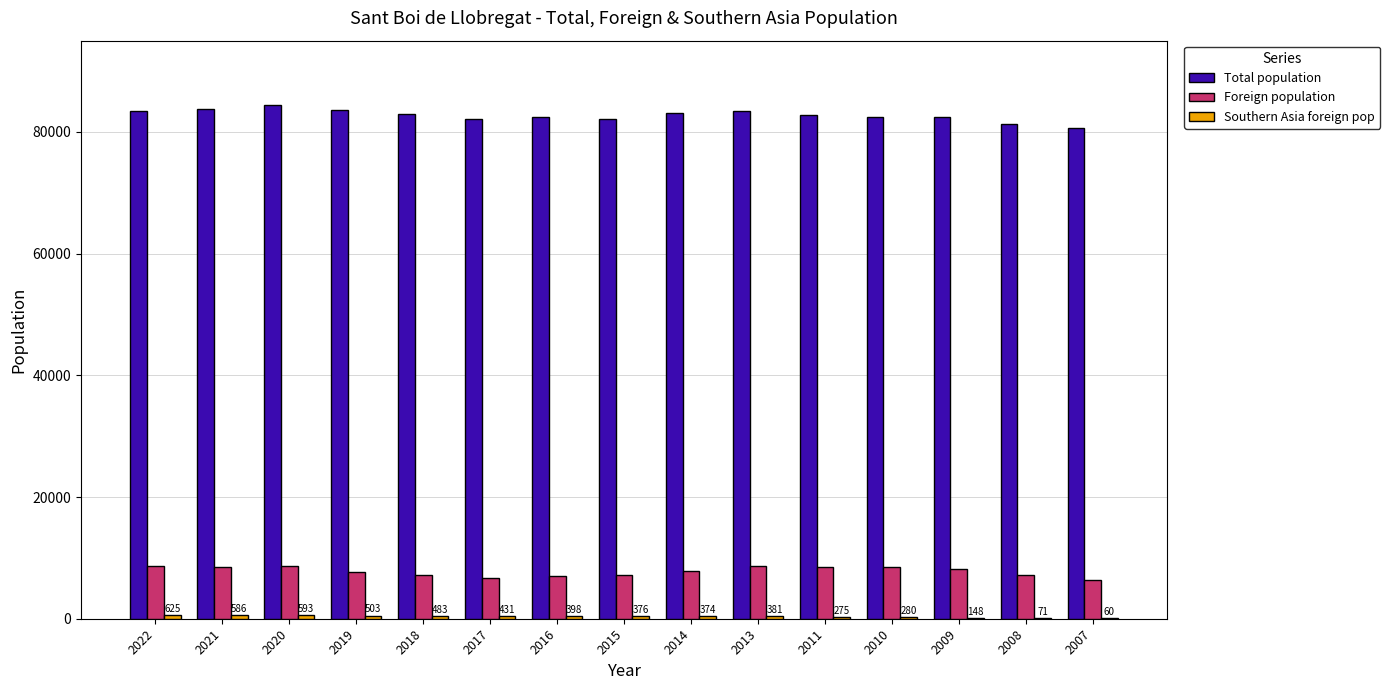

The value of Total population at 2007 is 80727. True or false?

True